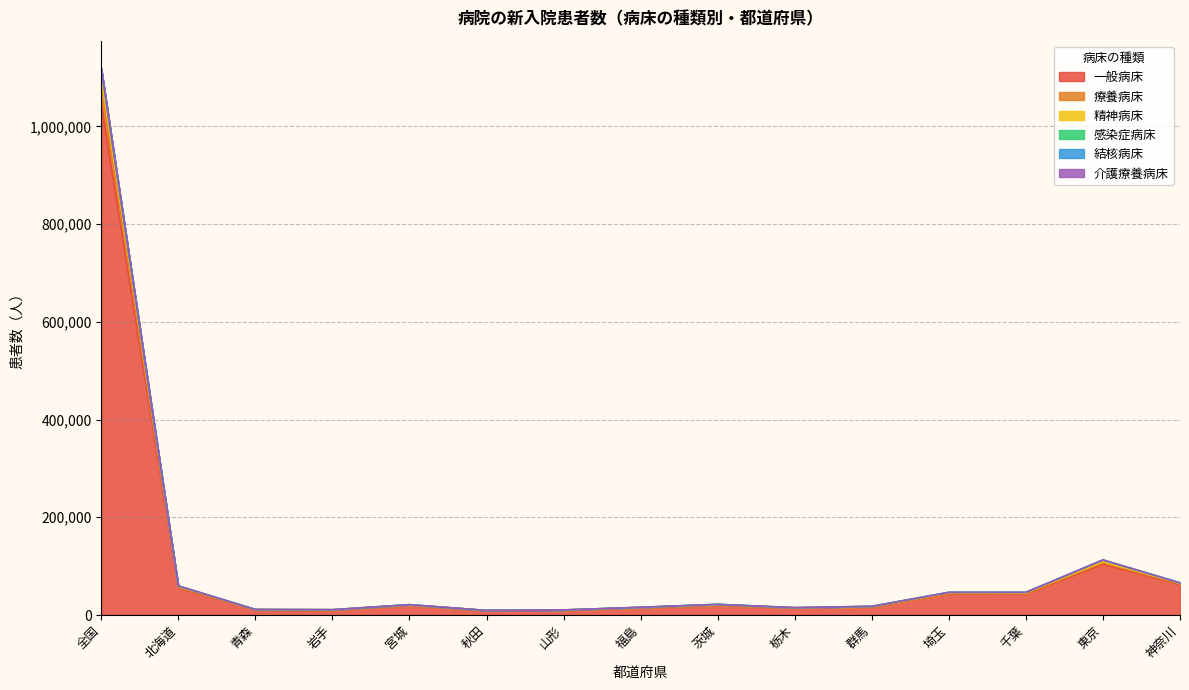

Where is the first local minimum for 精神病床?

岩手